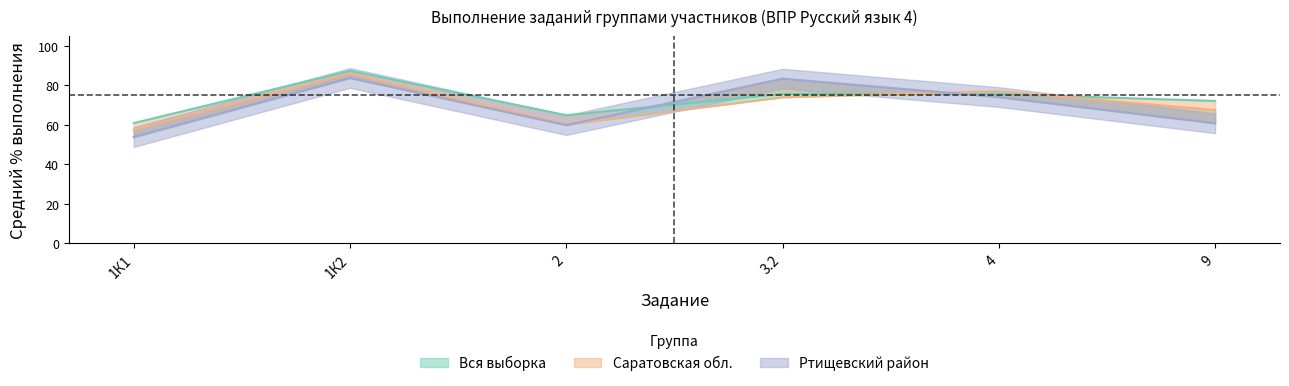

Reading right to left, what are all the values shown in this chart?

Вся выборка: 9=72.1	4=75.6	3.2=75.7	2=64.9	1К2=87.4	1К1=60.9
Саратовская обл.: 9=67.5	4=77.1	3.2=73.9	2=60.1	1К2=85.9	1К1=57.5
Ртищевский район: 9=60.8	4=74.1	3.2=83.4	2=59.9	1К2=83.8	1К1=53.8